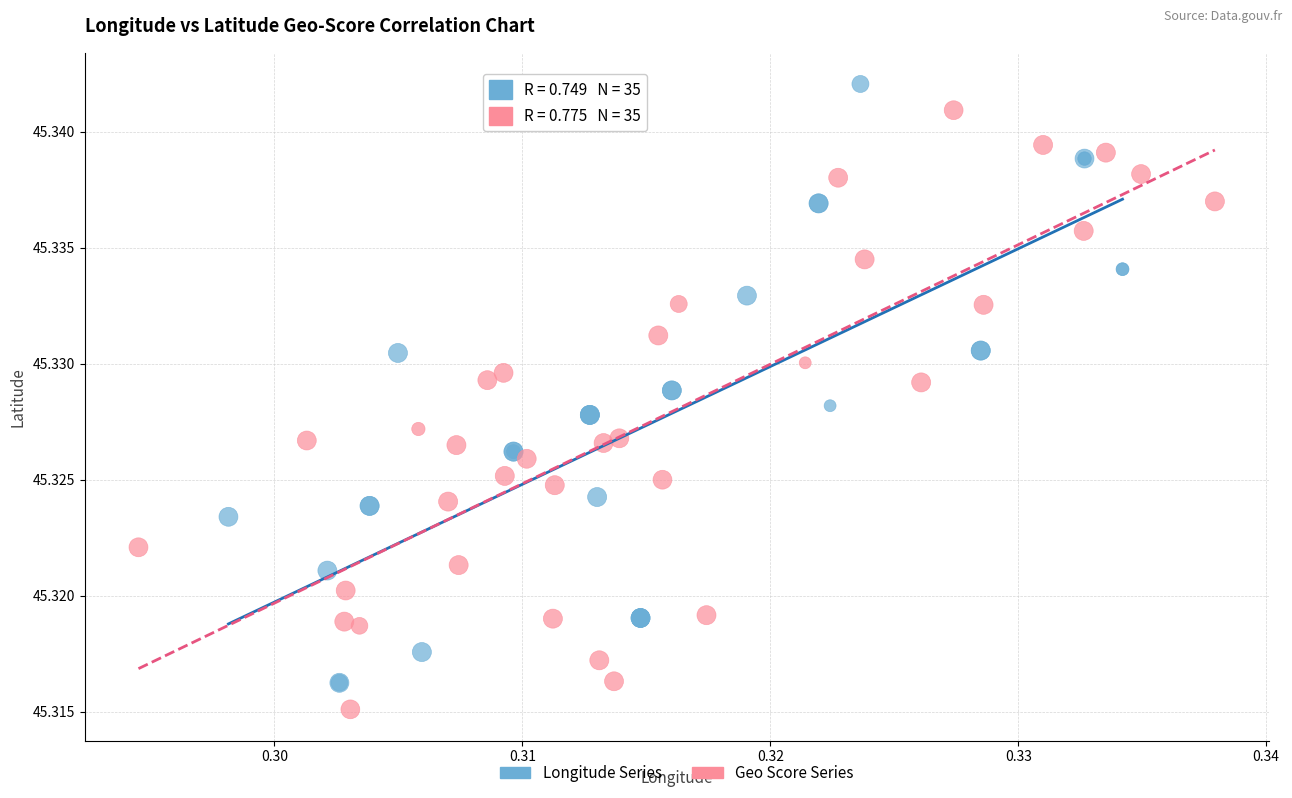

What are all the series names shown in the legend?

Longitude Series, Geo Score Series